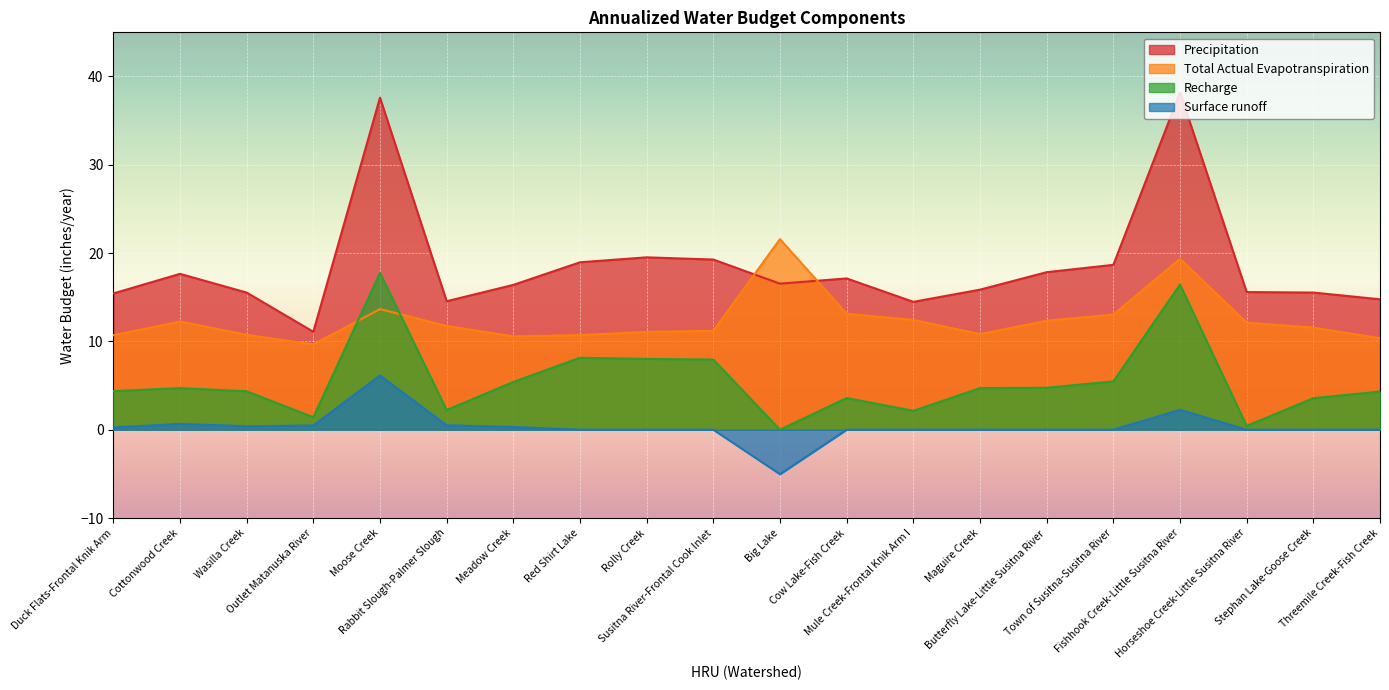

At which category does Recharge reach its first local peak?

Cottonwood Creek